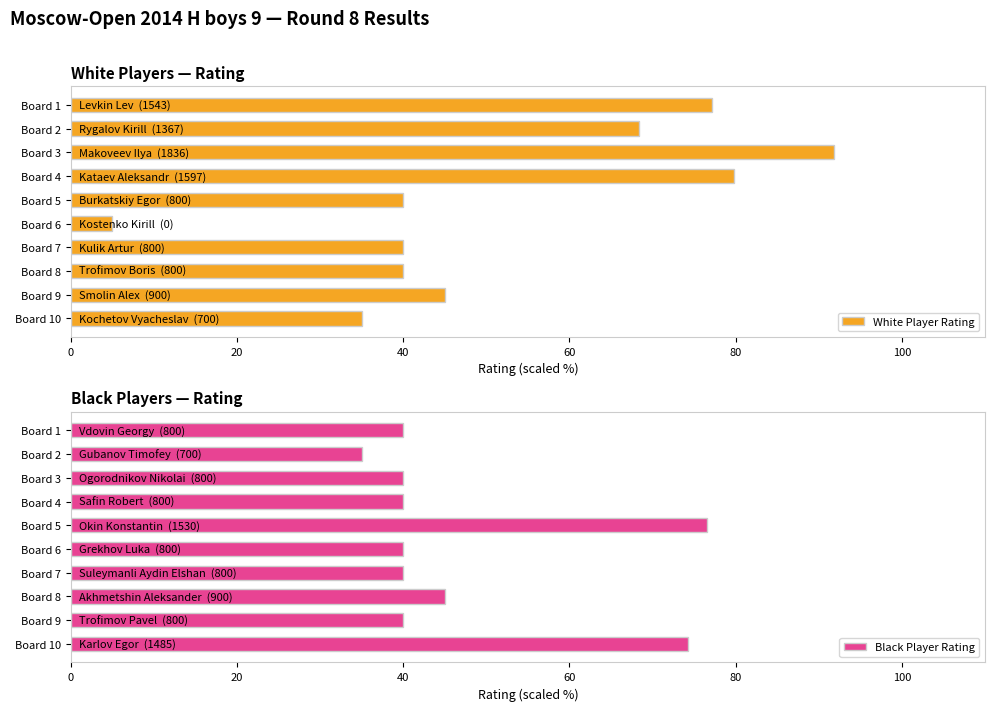

At which label does White Player Rating reach its minimum?

Board 6